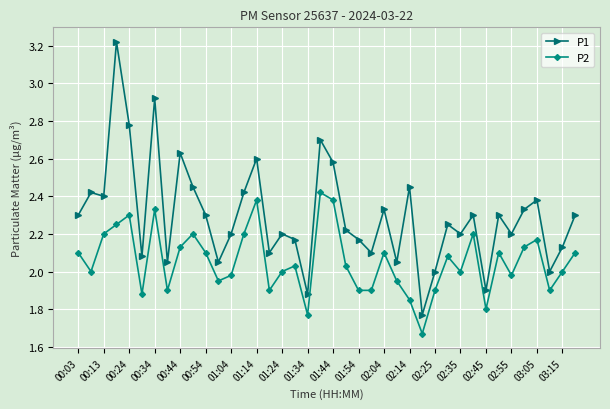

True or false: P2 has more than 0 interior local peaks.

True